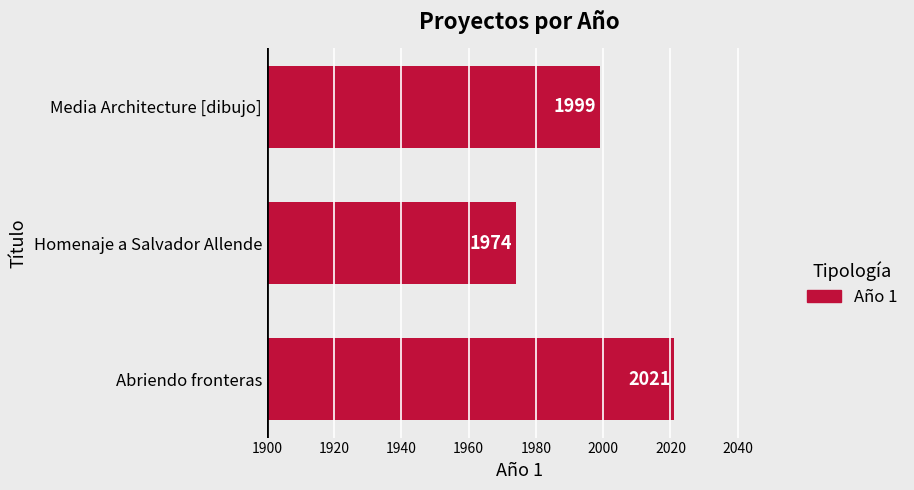

Is it true that the value at Media Architecture [dibujo] is 1999?

True